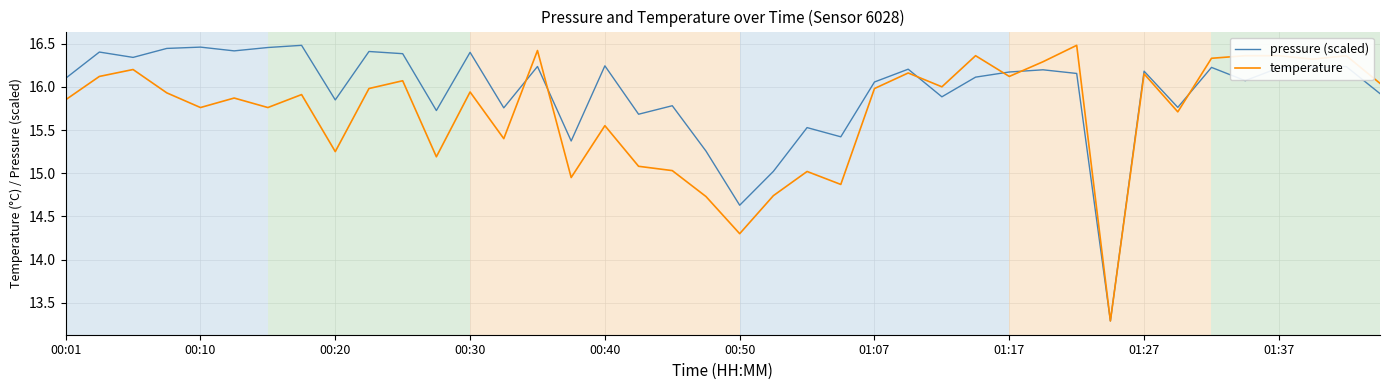

Rank the series by their average value, from highest to lowest.

pressure (scaled), temperature